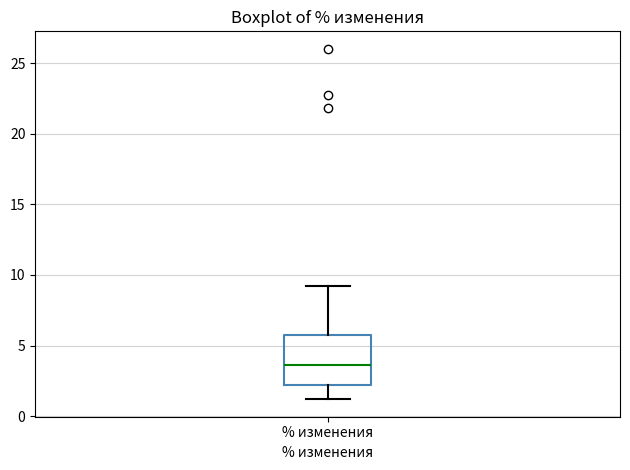

Read this box plot against the y-axis: the position of the median line, the range covered by the box, and the ends of both whiskers. The values are not printed on the chart, so give them approximately, as read against the axis.

median 3.5, box 2.0 to 5.5, whiskers 1.0 to 9.0